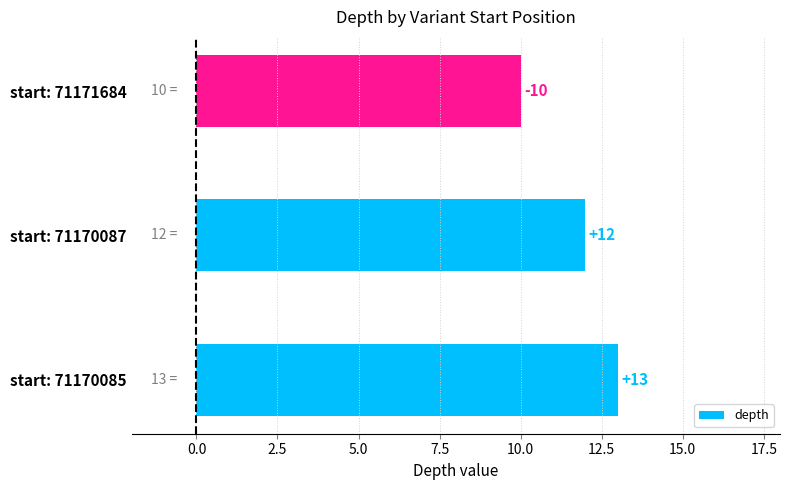

What is the ratio of the value at start: 71170085 to the value at start: 71171684?

1.3